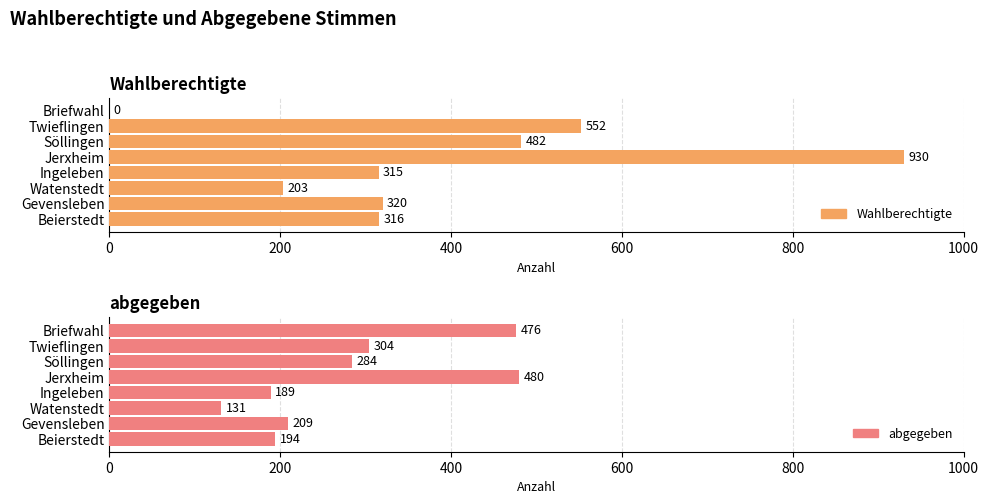

Rank the series by their maximum value, from highest to lowest.

Wahlberechtigte, abgegeben